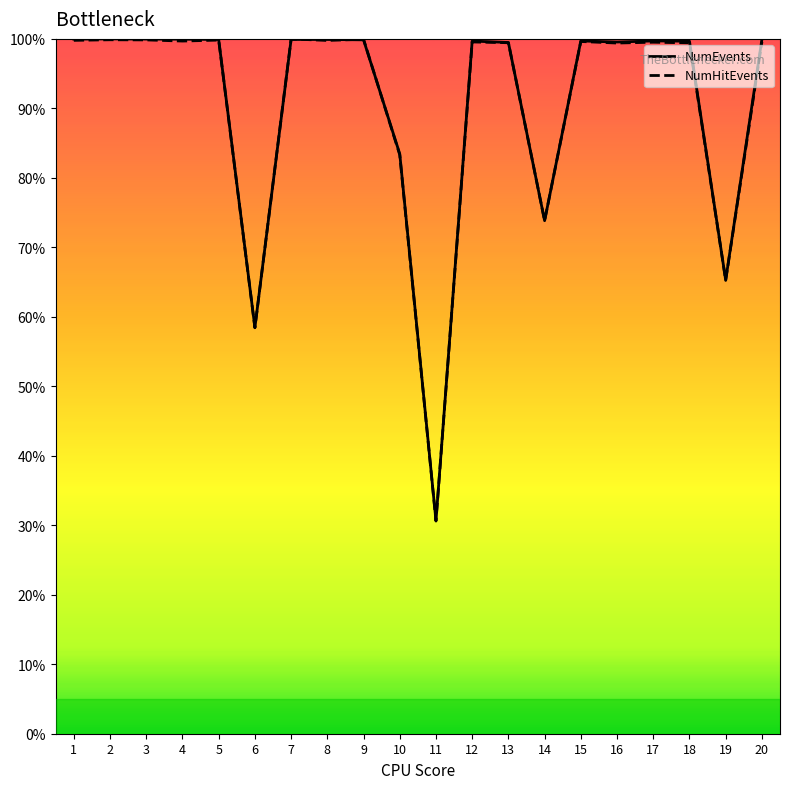

What is the difference between the NumHitEvents values at 16 and 20?

0.2